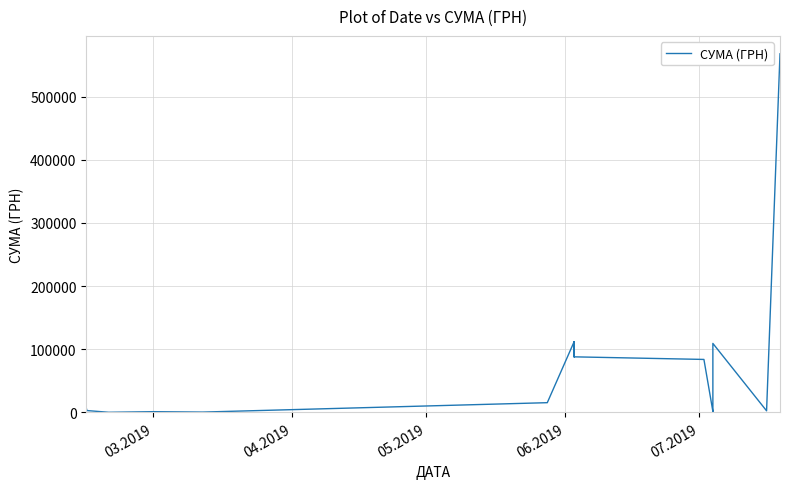

The chart shows a value of 176744.7 at 31. True or false?

False